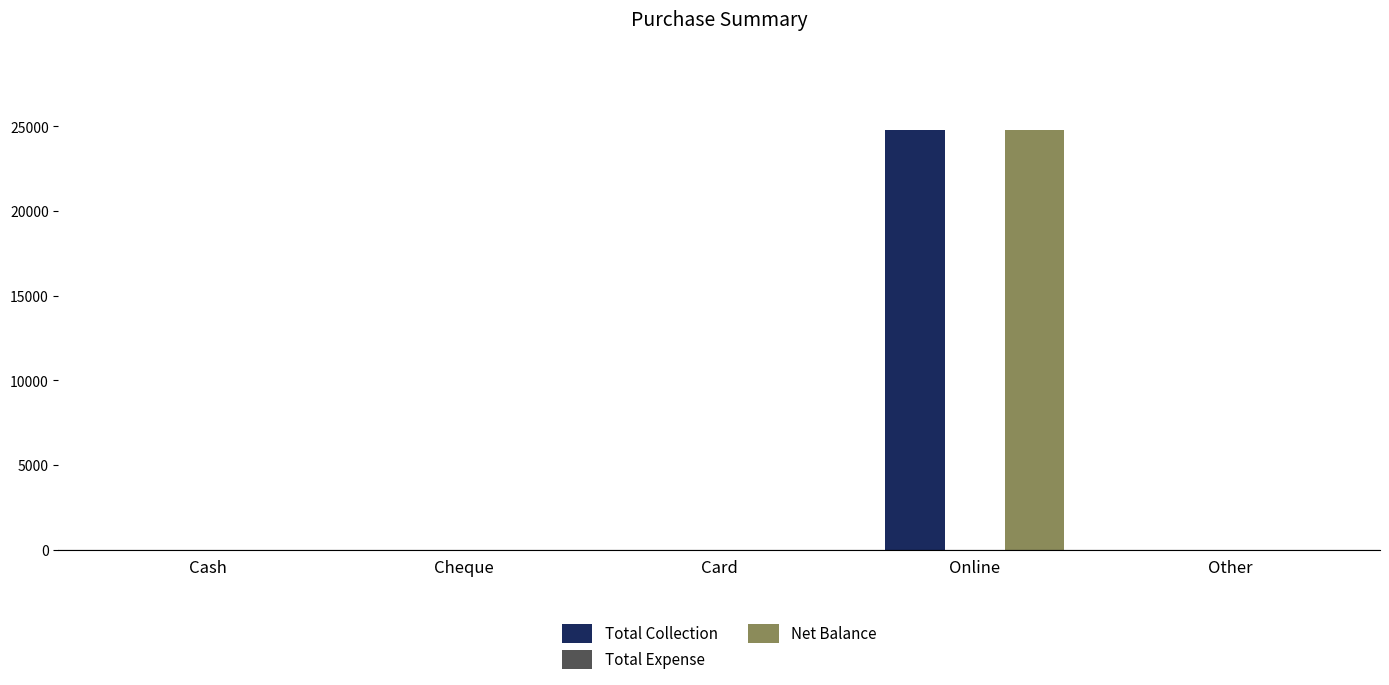

Read the Total Collection value at Online.

24780